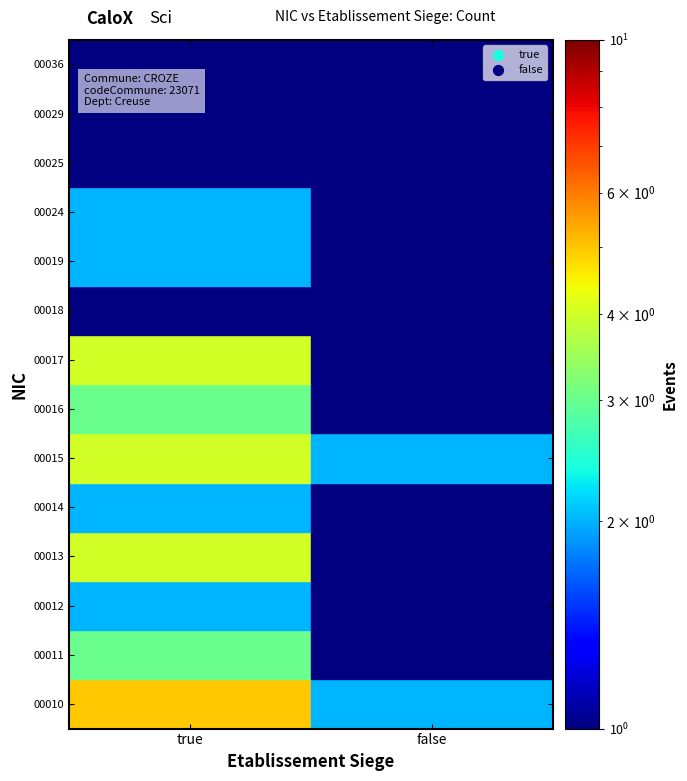

Is the value of 00016 at false greater than the value of 00018 at true?

No